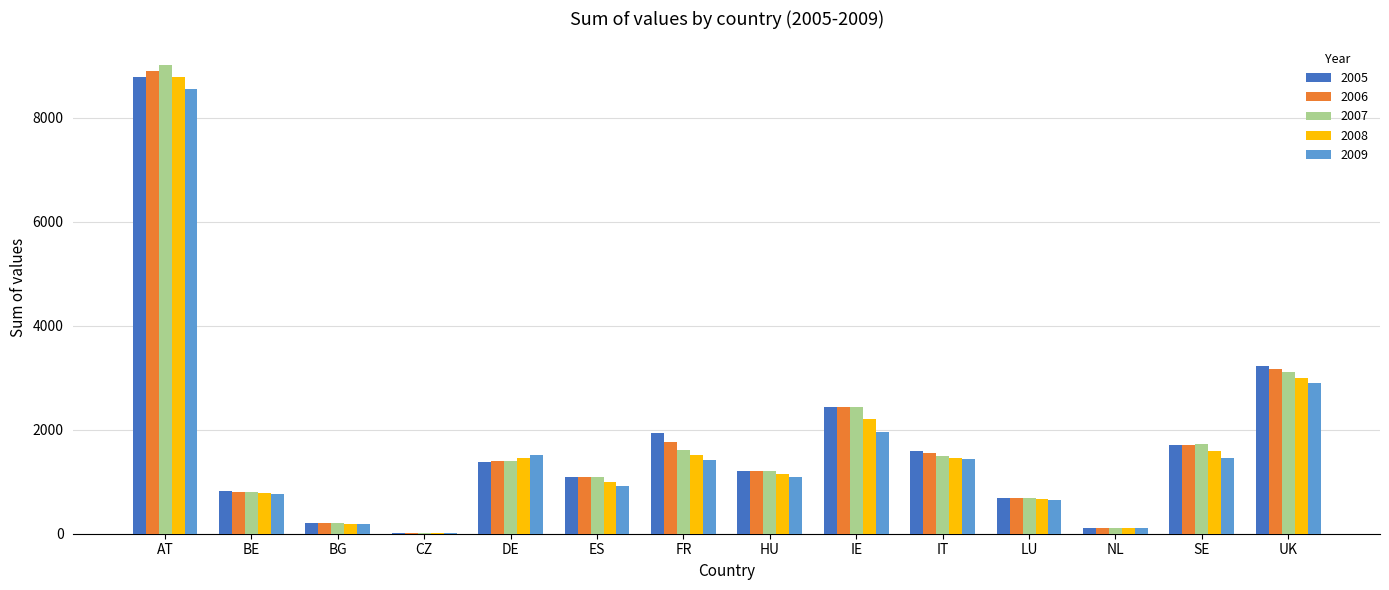

Between FR and NL, which series saw the biggest shift?

2005